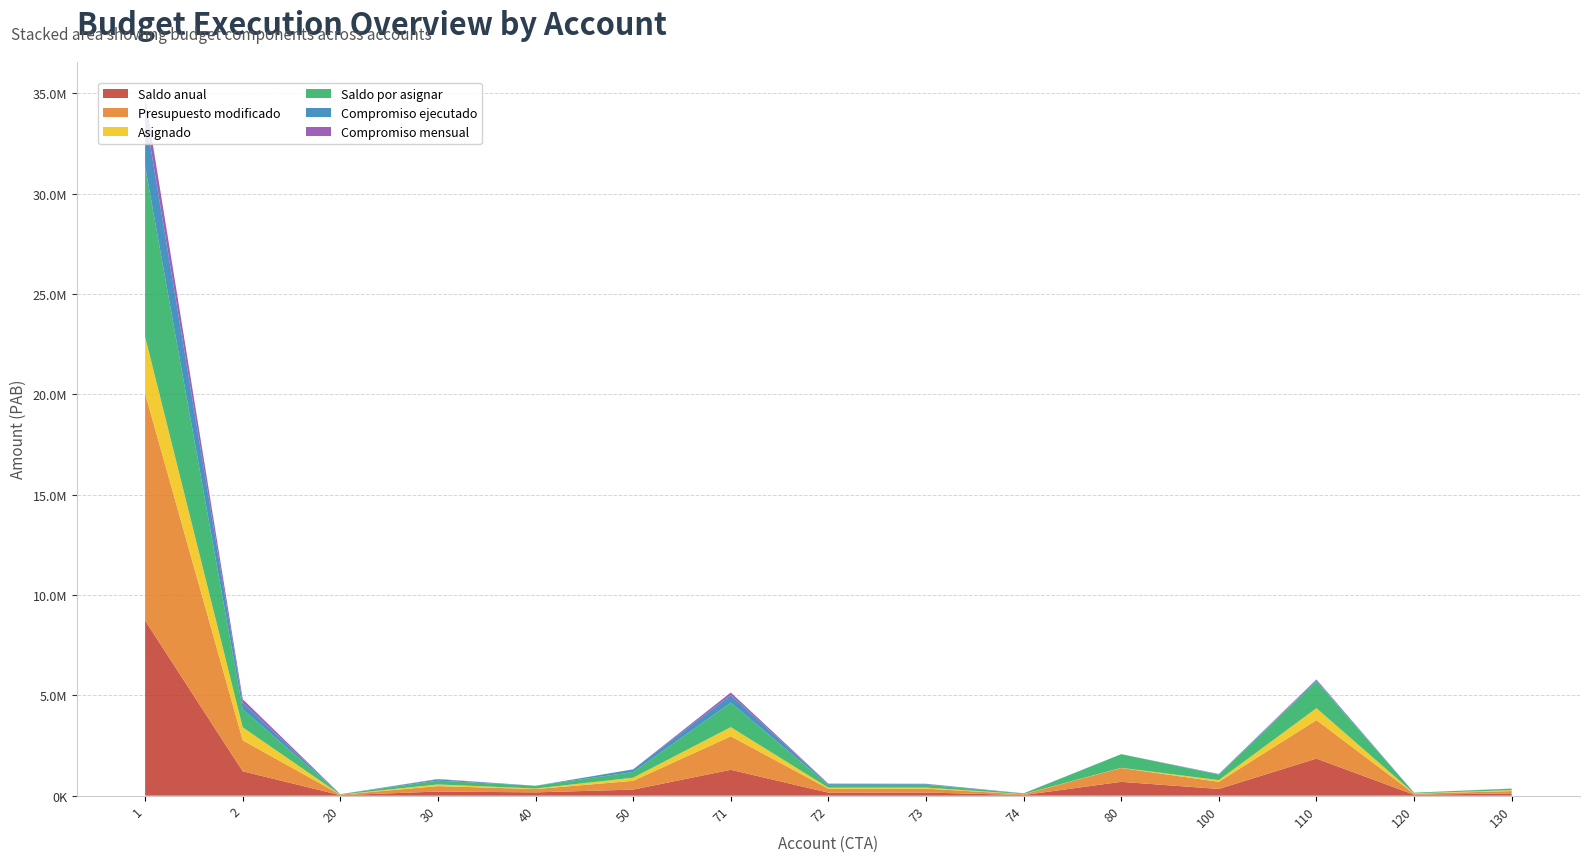

Reading left to right, extract all data points from this chart.

Saldo anual: 1=8725596	2=1215777	20=24750	30=206800	40=165000	50=303042	71=1290141	72=150695	73=158094	74=30482	80=690000	100=334769	110=1848632	120=49001	130=113340
Presupuesto modificado: 1=11321364	2=1543236	20=25000	30=271200	40=165000	50=437525	71=1670647	72=194748	73=193667	74=38956	80=690000	100=356000	110=1919495	120=50000	130=117000
Asignado: 1=2834841	2=647709	20=6000	30=82100	40=27500	50=156036	71=455499	72=52421	73=51474	74=10524	80=9000	100=85951	110=592595	120=17000	130=45500
Saldo por asignar: 1=8486523	2=895527	20=19000	30=189100	40=137500	50=281489	71=1215148	72=142327	73=142193	74=28432	80=681000	100=270049	110=1326900	120=33000	130=71500
Compromiso ejecutado: 1=2595768	2=327459	20=250	30=64400	40=0	50=134483	71=380506	72=44053	73=35573	74=8474	80=0	100=21231	110=70863	120=999	130=3660
Compromiso mensual: 1=872341	2=180288	20=250	30=18400	40=0	50=0	71=131136	72=15978	73=12753	74=3044	80=0	100=13525	110=35997	120=947	130=3660